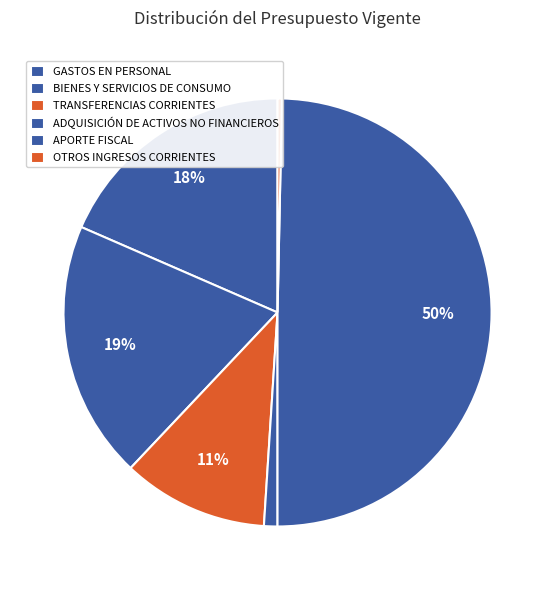

Which slice is the smallest?

OTROS INGRESOS CORRIENTES